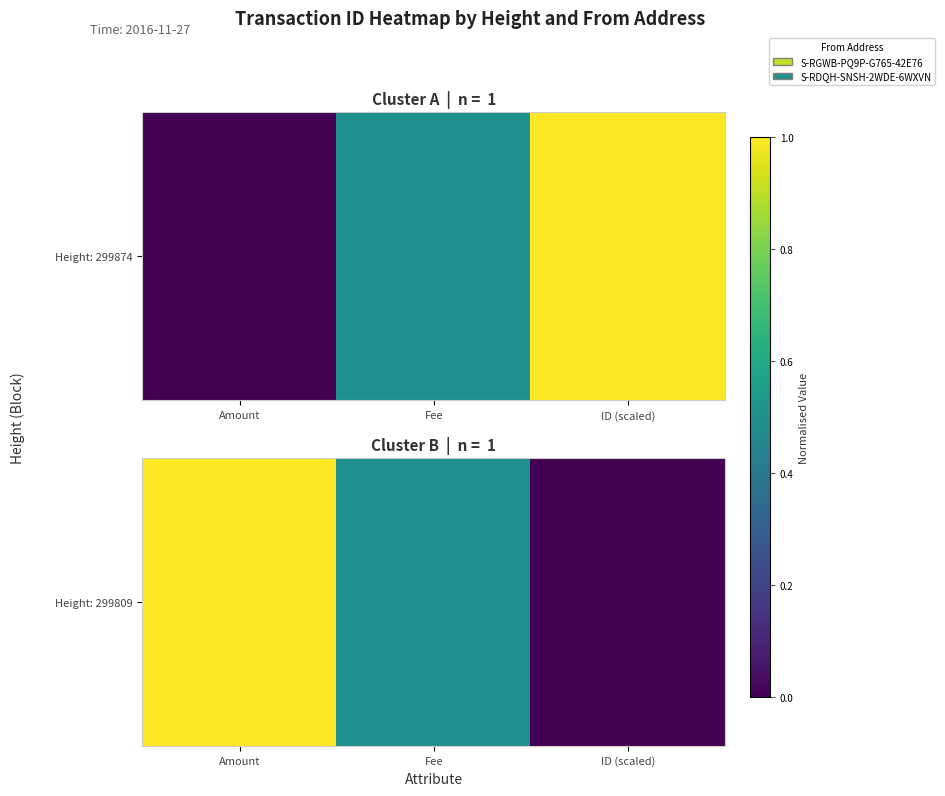

Rank the categories by value from lowest to highest.

ID (scaled), Fee, Amount